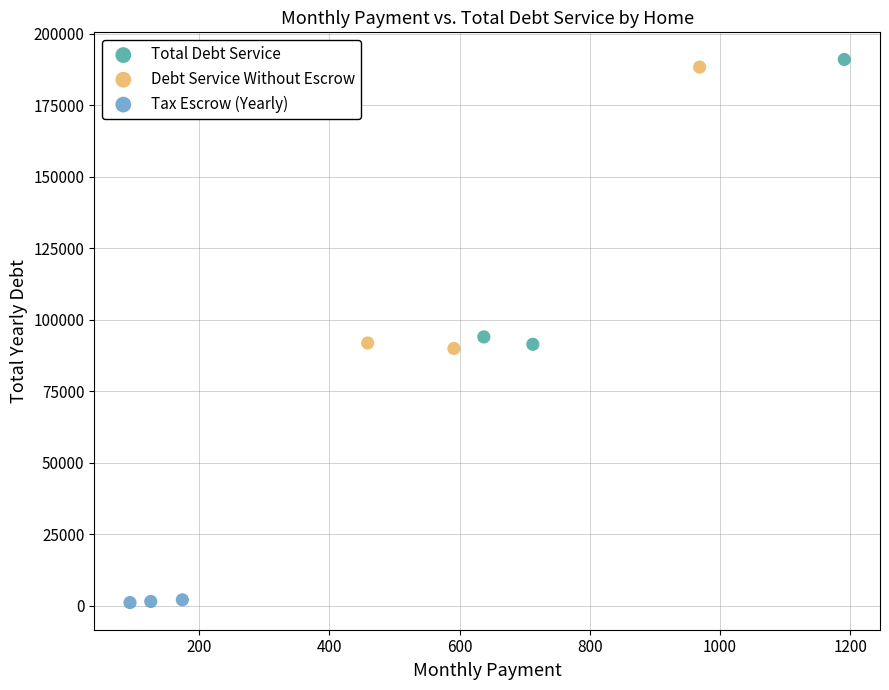

Which series reaches the minimum Y coordinate?

Tax Escrow (Yearly)